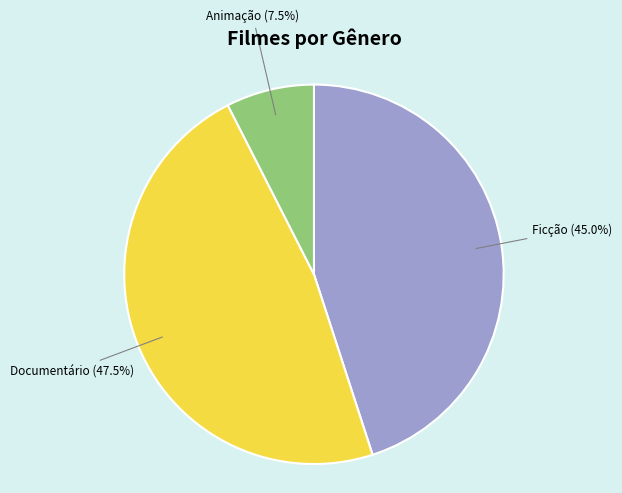

Which has a higher value, Documentário or Ficção?

Documentário